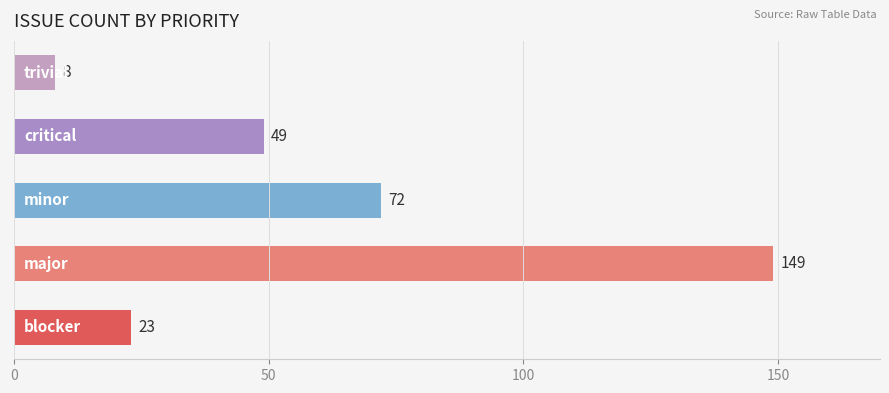

How many values are between 23 and 72?

3